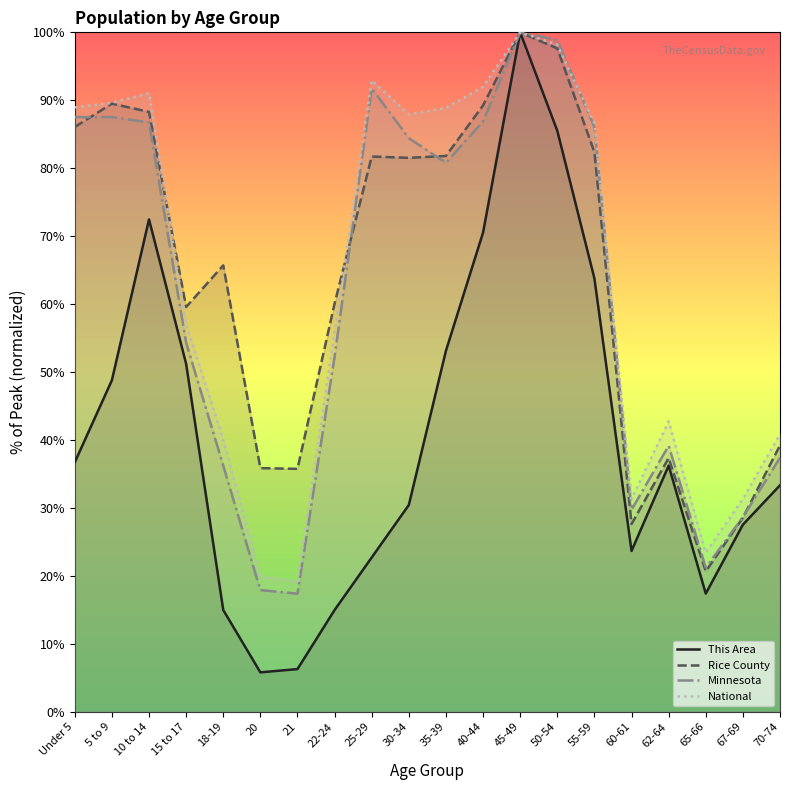

The value of National at 70-74 is 8.9. True or false?

False